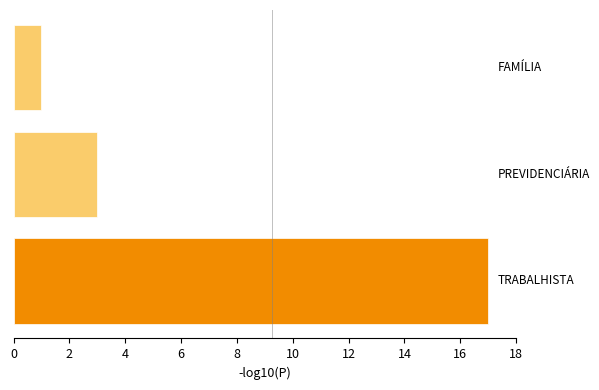

Reading bottom to top, extract all data points from this chart.

17	3	1